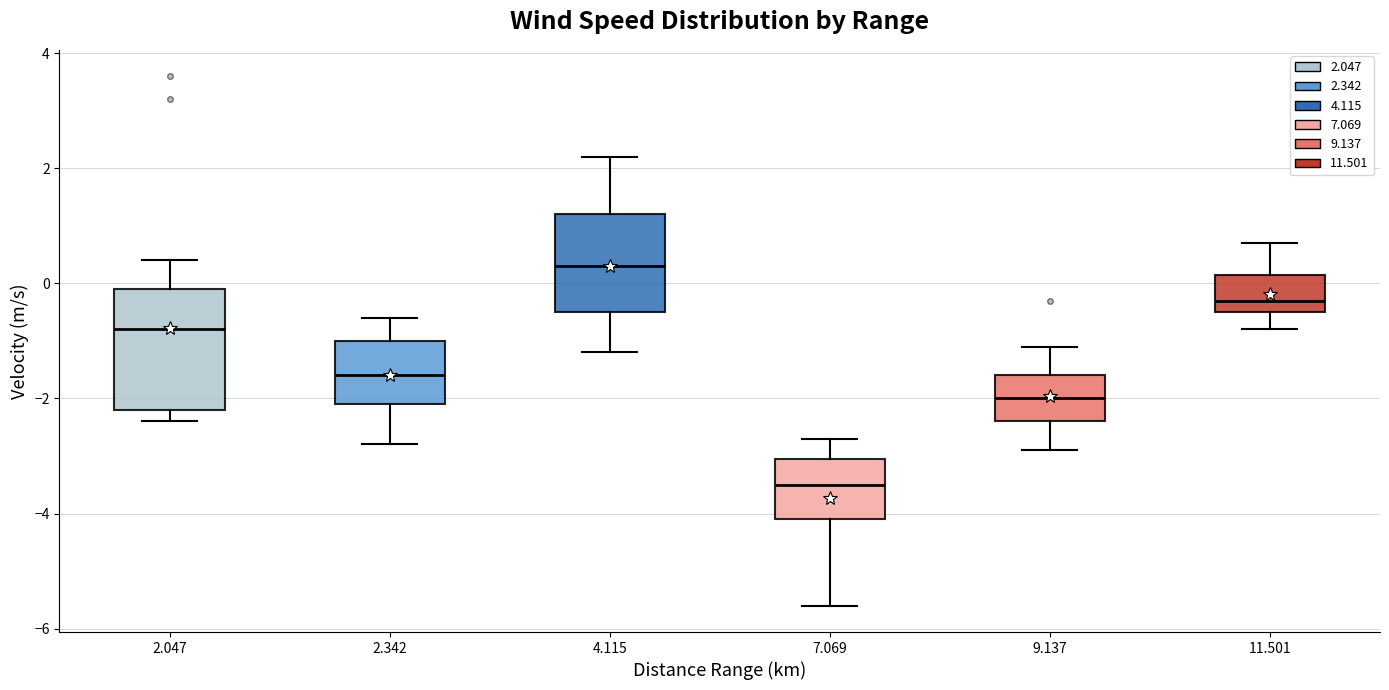

Which box is the tallest, from its lower edge to its upper edge?

2.047